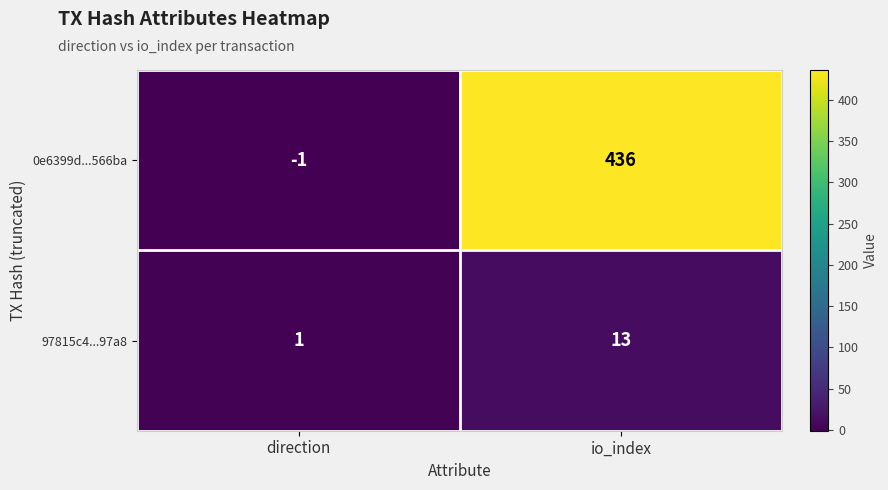

Rank the series at direction from highest to lowest value.

97815c4...97a8, 0e6399d...566ba